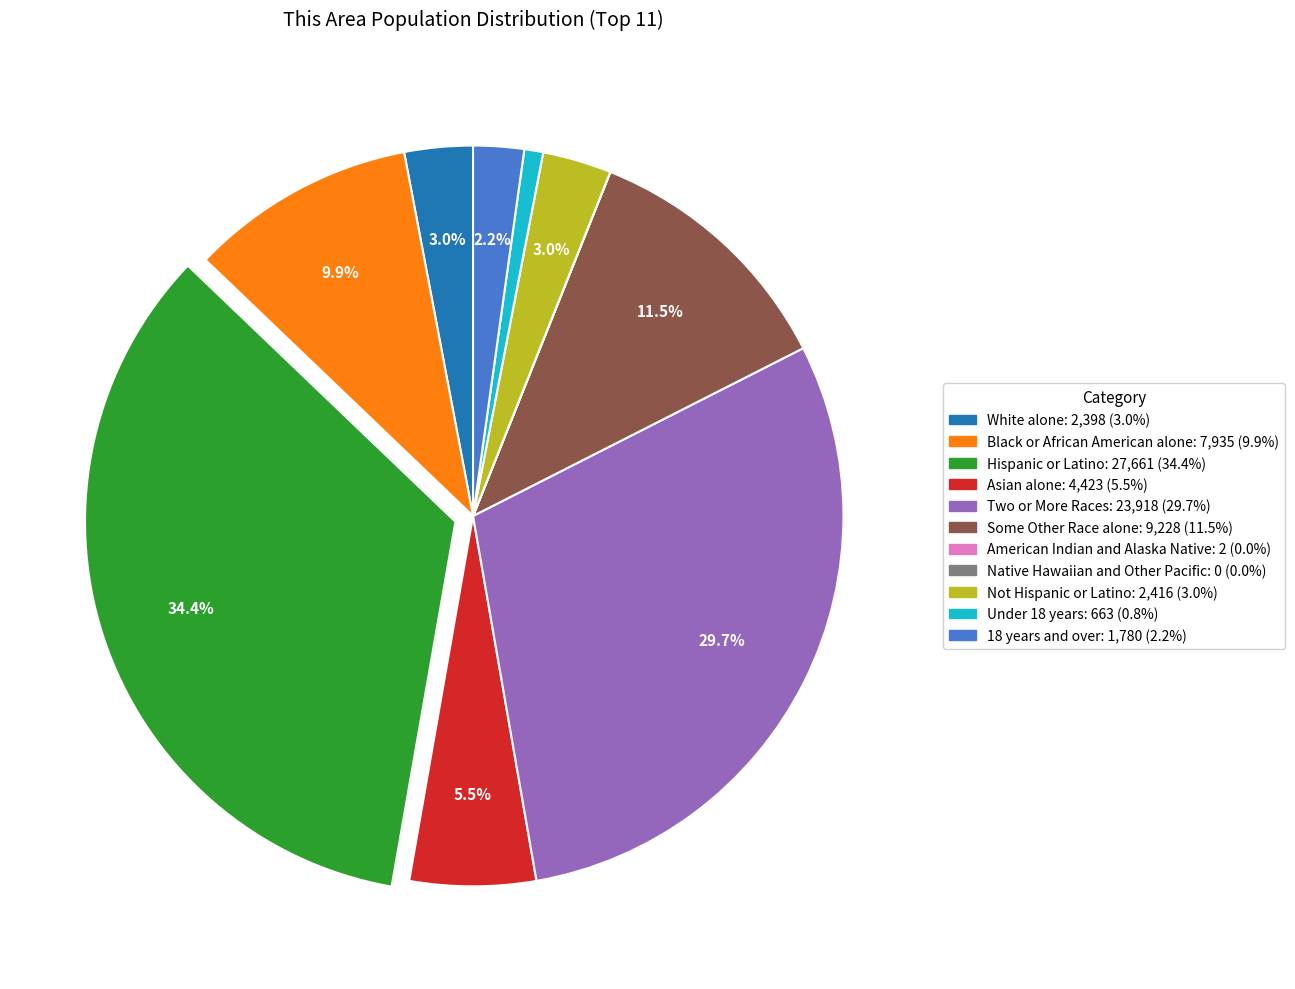

To the nearest percent, what is the average slice percentage?

9%